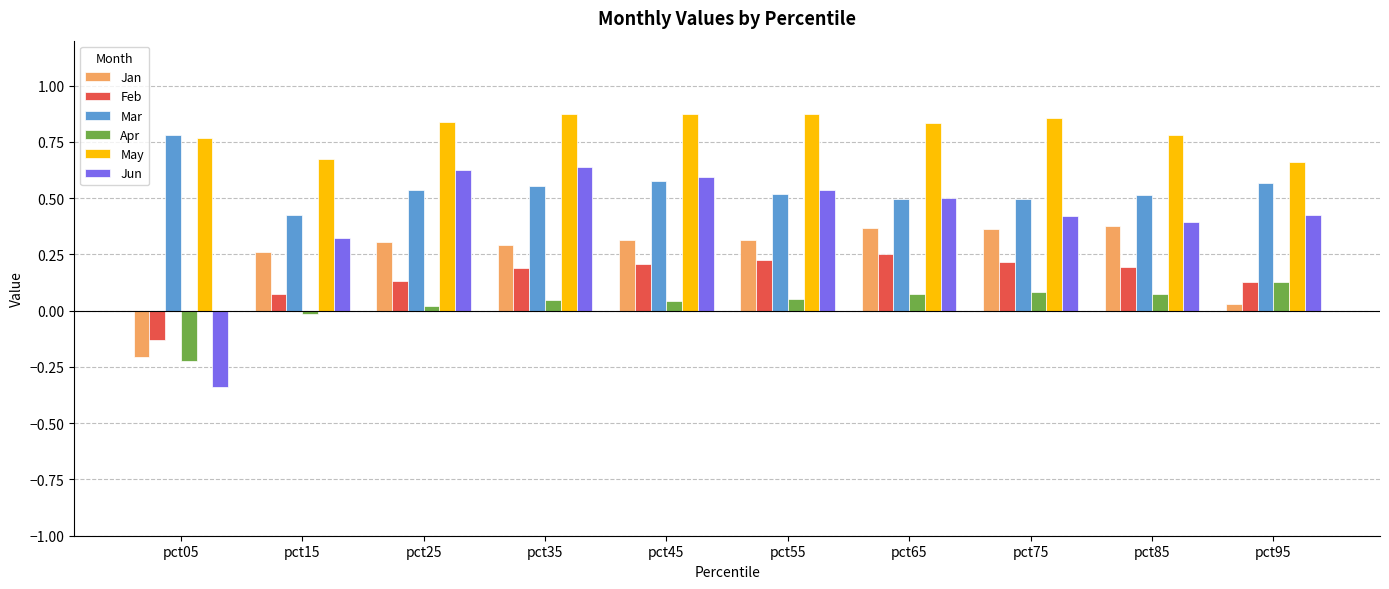

Is the value of Apr at pct25 greater than the value of Mar at pct45?

No